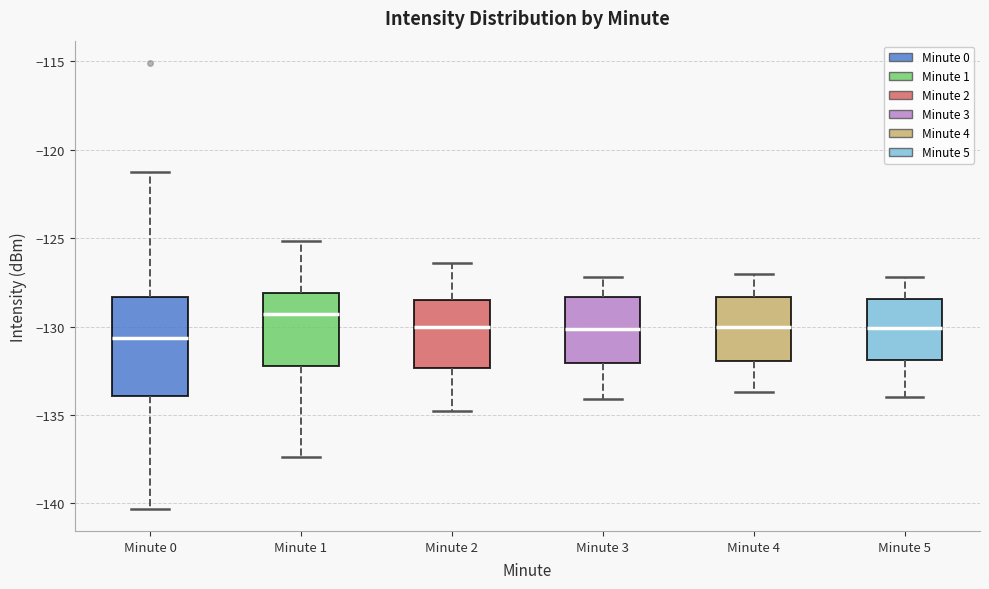

Where is the upper edge of the box for Minute 4 on the y-axis? The values are not printed on the chart, so give them approximately, as read against the axis.

-128.5